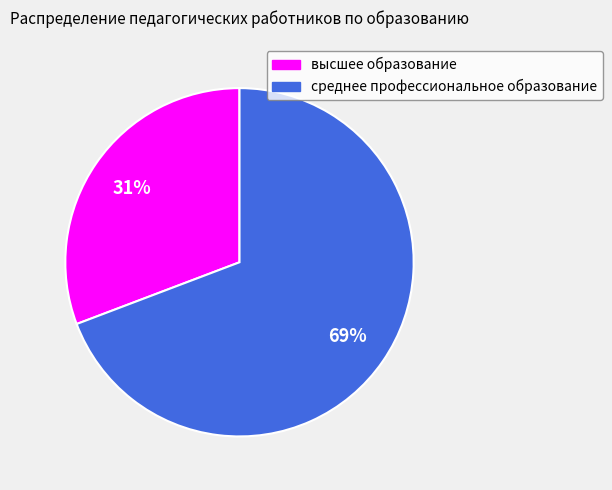

Which slice is the smallest?

высшее образование